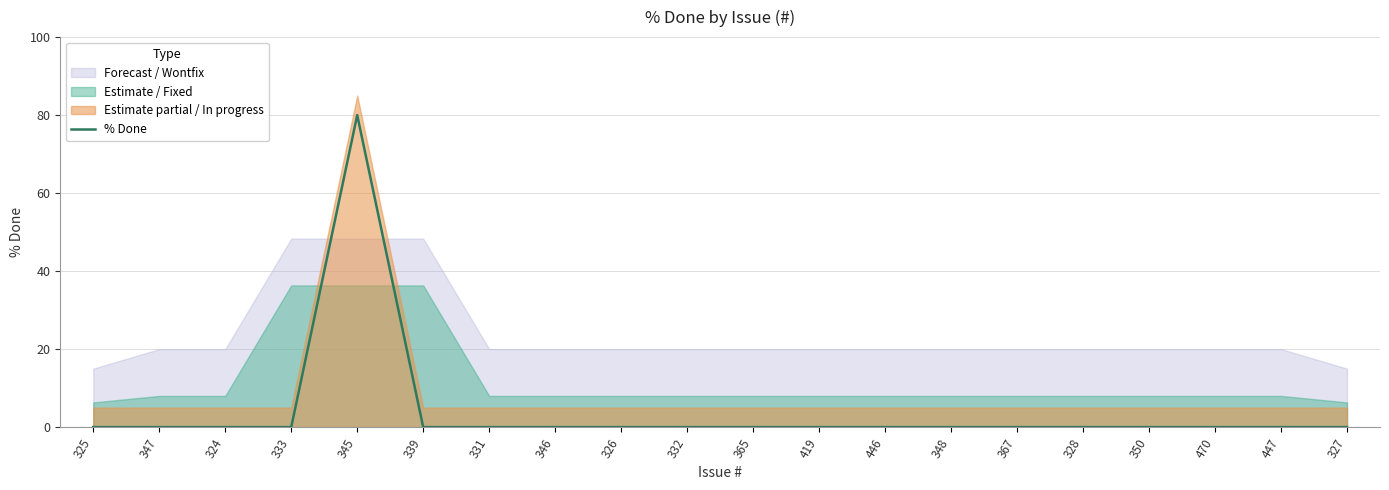

What is the label of the 19th point from the right?

347